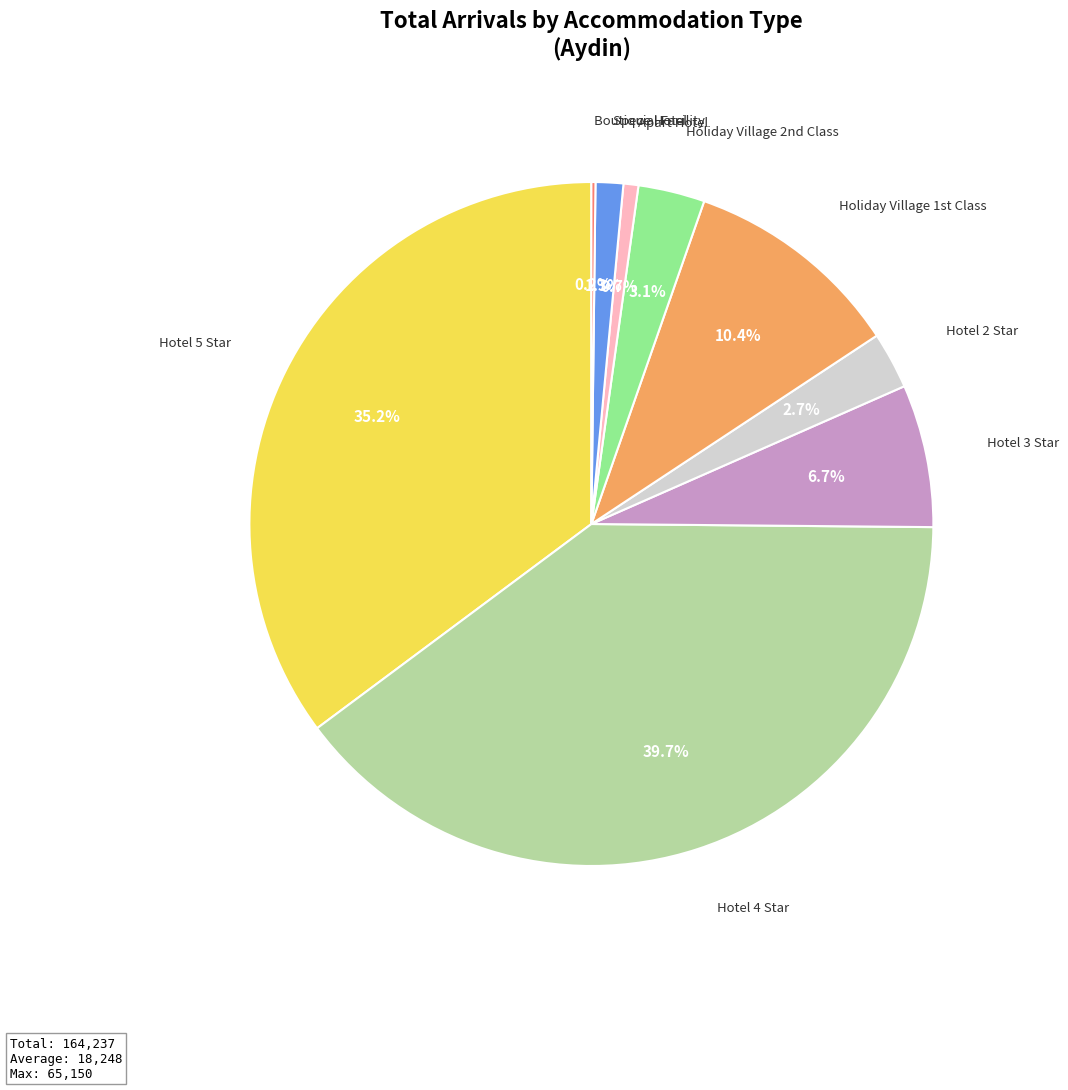

Is there a majority slice in this chart?

No